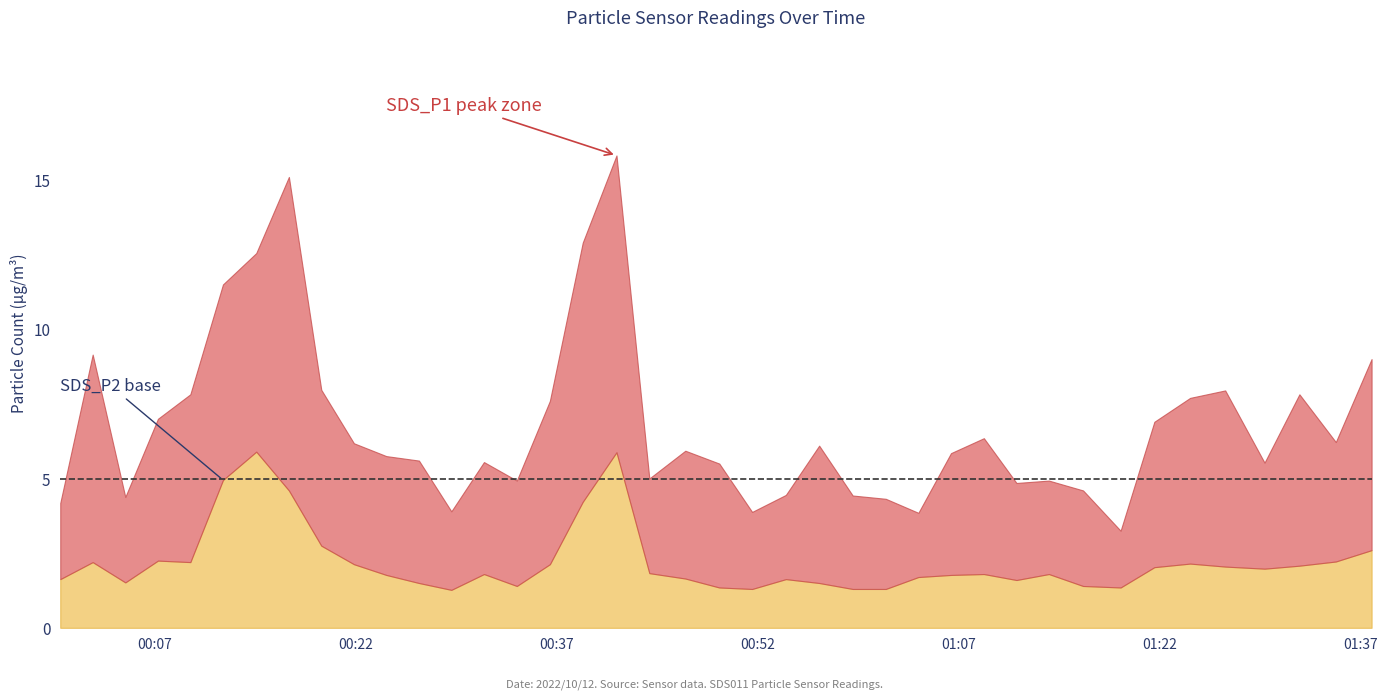

Where does the SDS_P1 series first go above 5?

1